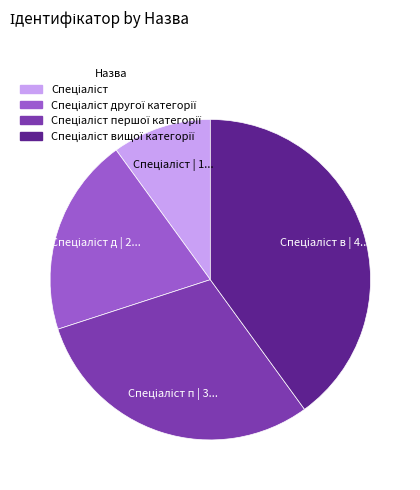

Is there a majority slice in this chart?

No